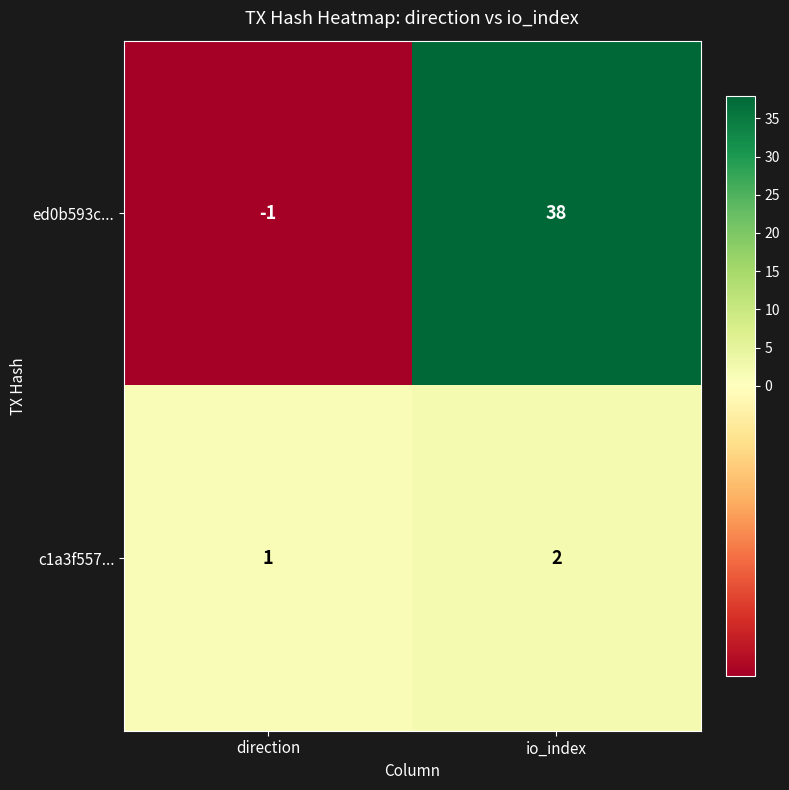

List the series in order of their peak value, lowest first.

c1a3f557..., ed0b593c...